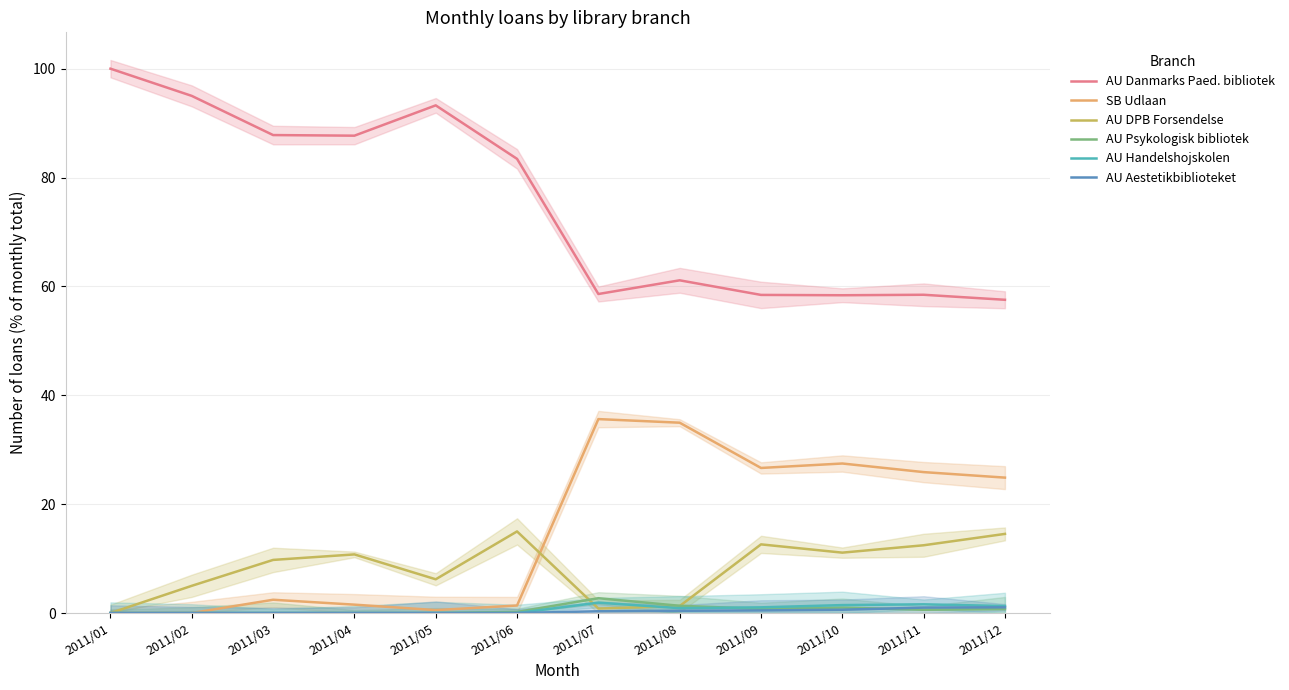

True or false: SB Udlaan and AU Psykologisk bibliotek cross at least once.

False